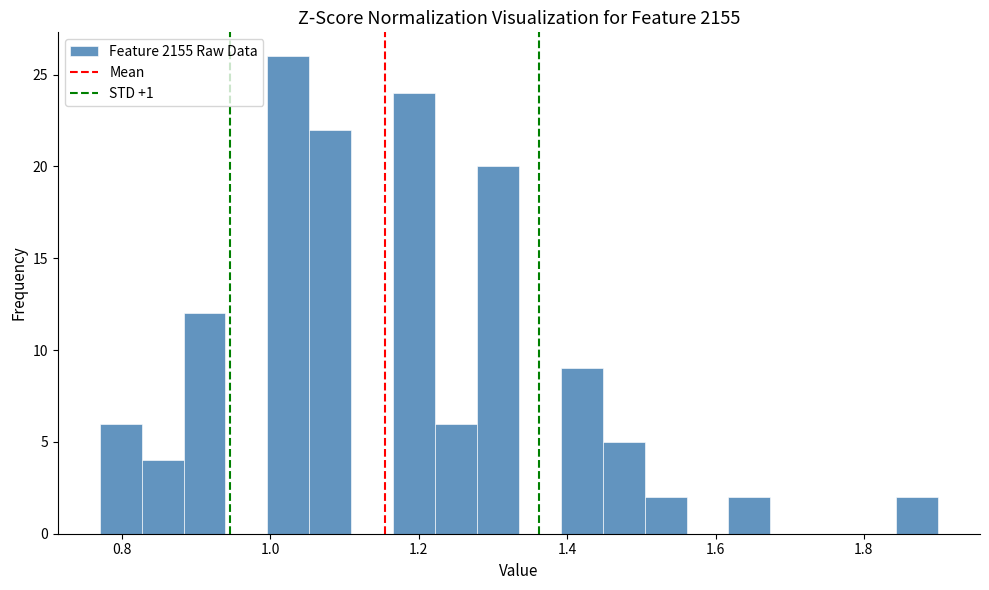

Around what value on the x-axis is the tallest bar? Give the approximate position of its centre, as read against the axis.

1.02